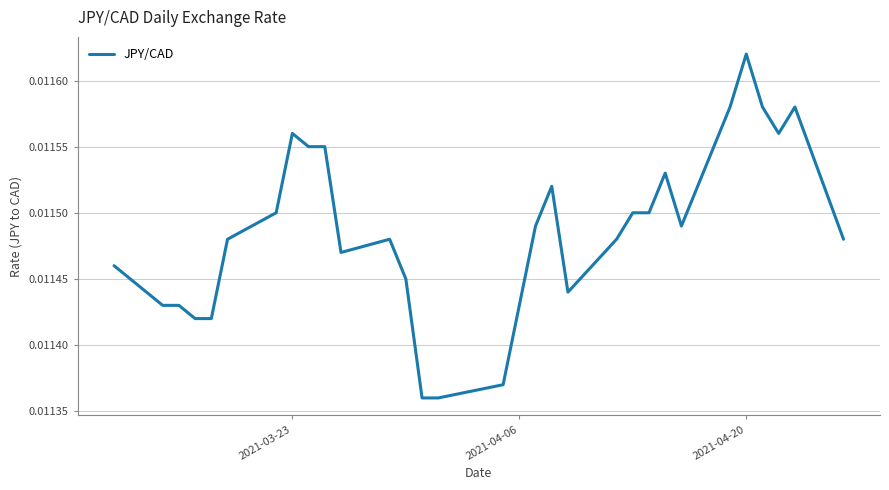

Is this an area chart (filled region under the line)?

No